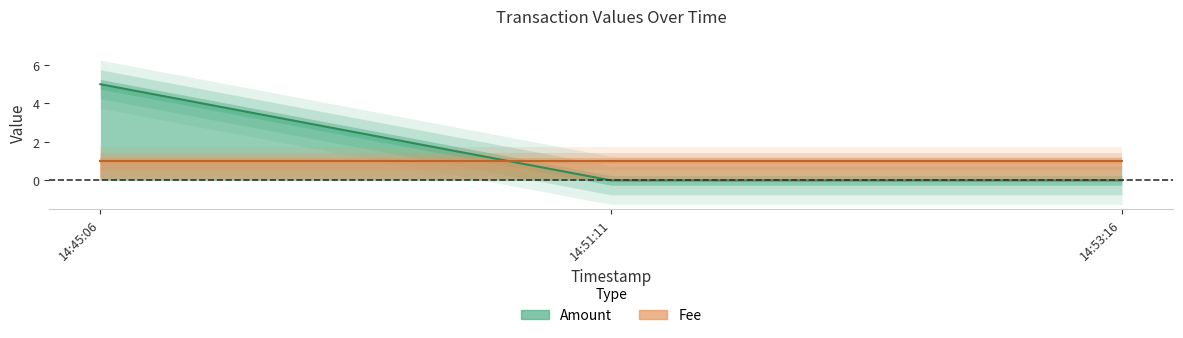

Rank the categories by value from lowest to highest.

14:51:11, 14:53:16, 14:45:06